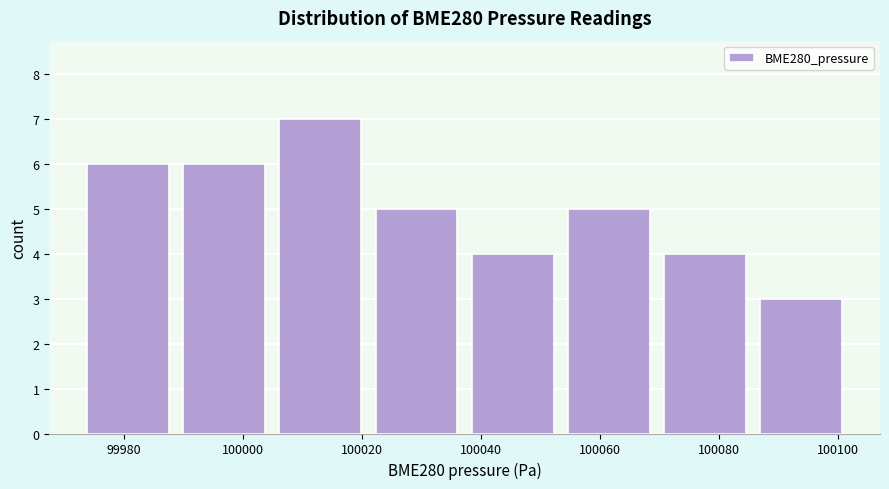

Which range on the x-axis has the tallest bar?

100004 to 100022